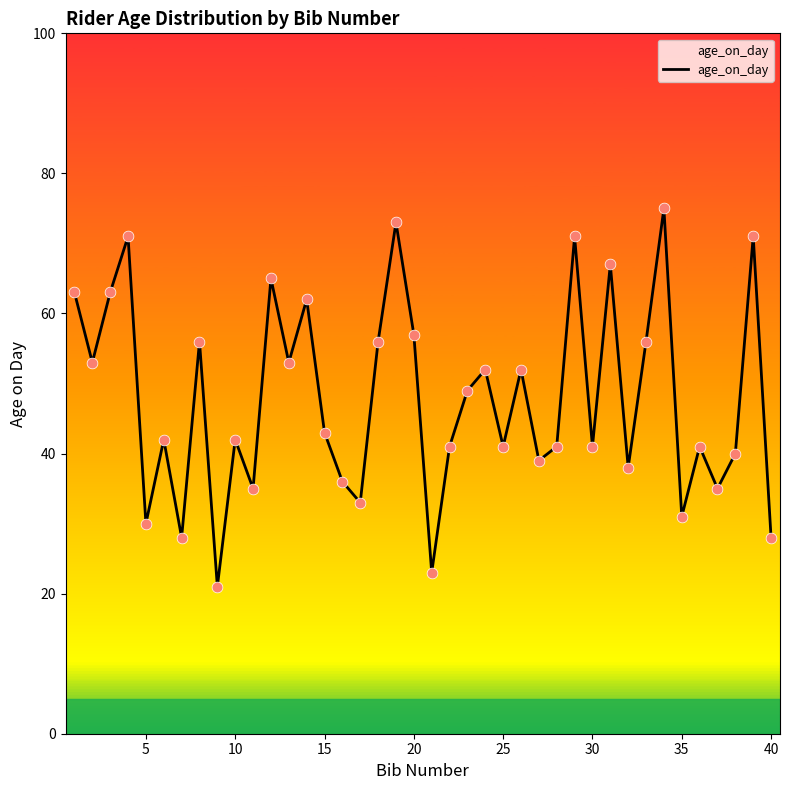

What is the greatest value displayed?

75